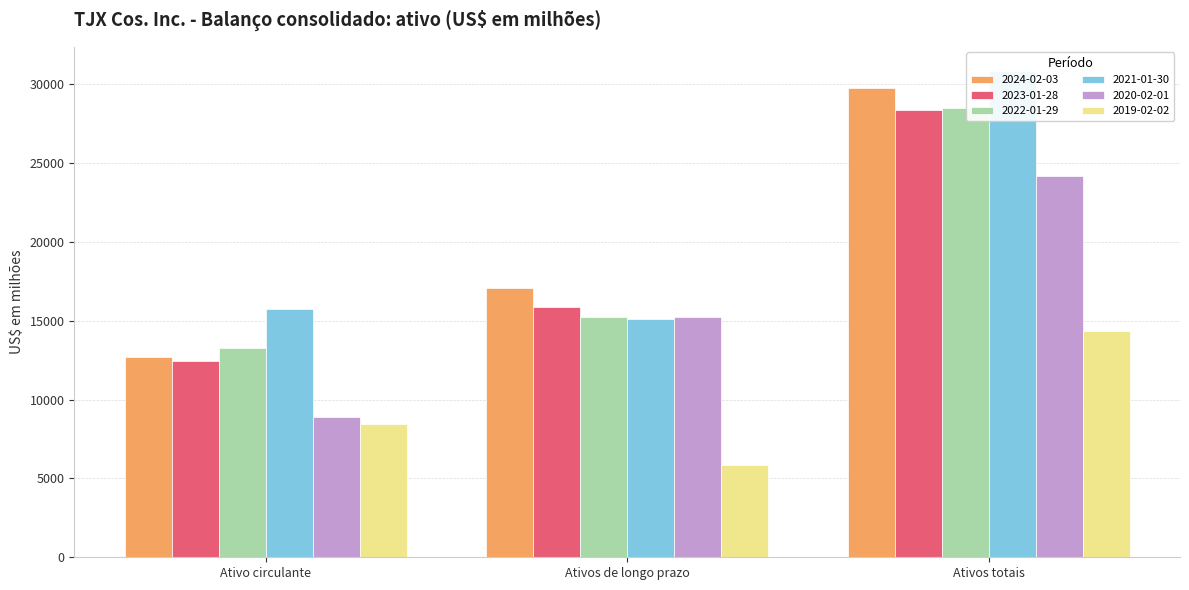

At how many categories does at least one series exceed 15236?

3